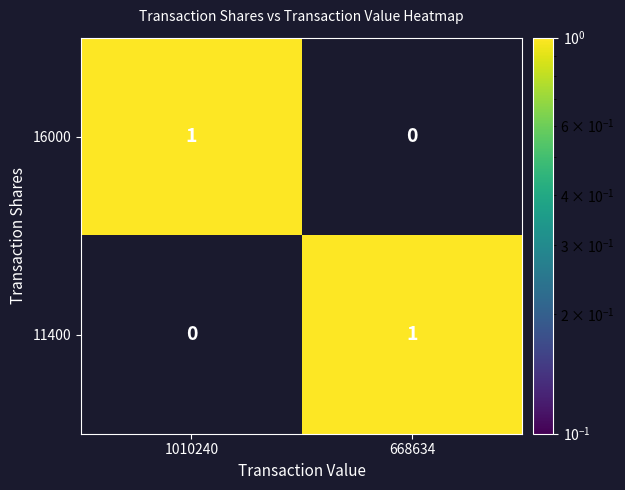

At which label does 16000 reach its peak?

1010240